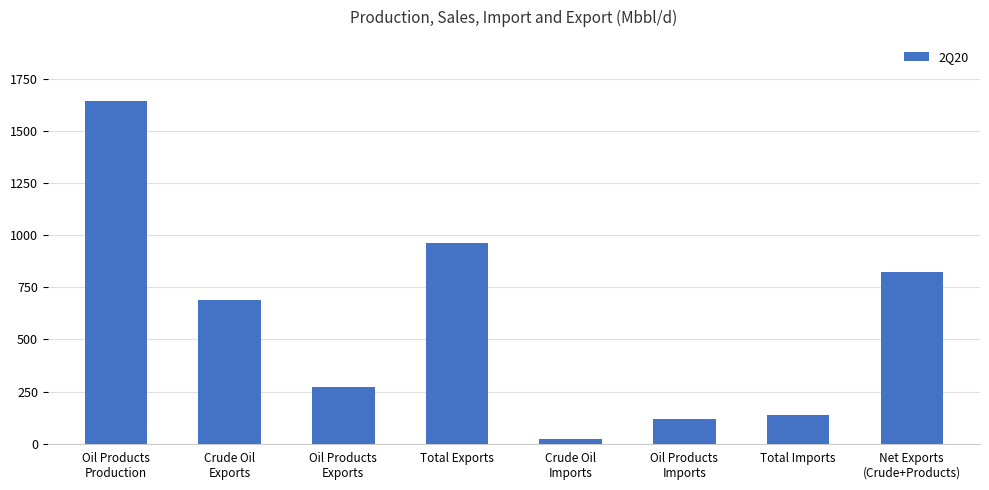

List the labels in order of value, largest first.

Oil Products
Production, Total Exports, Net Exports
(Crude+Products), Crude Oil
Exports, Oil Products
Exports, Total Imports, Oil Products
Imports, Crude Oil
Imports